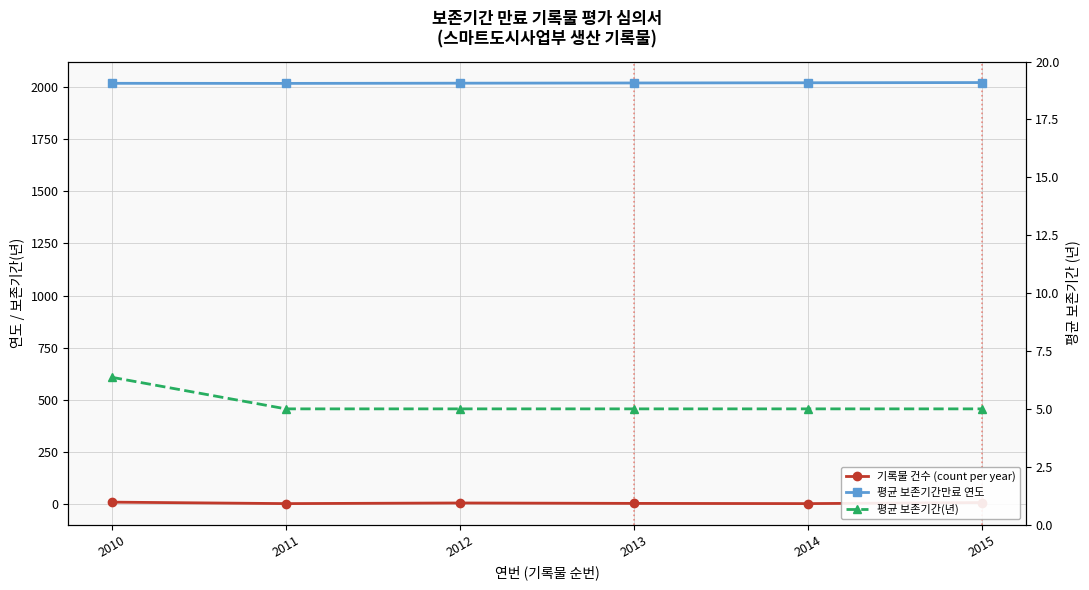

Between 2012 and 2013, which series saw the biggest shift?

기록물 건수 (count per year)